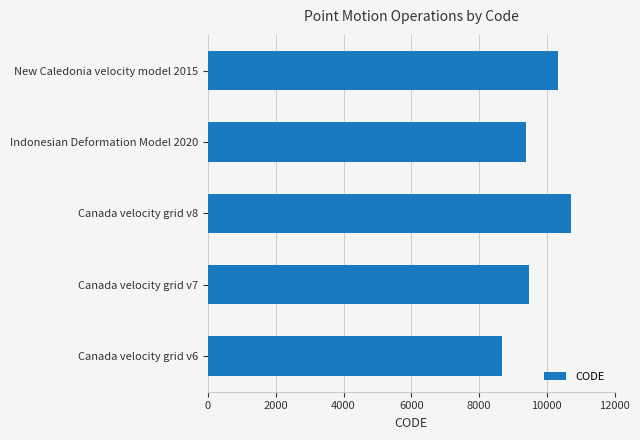

What is the change in value from Canada velocity grid v6 to Canada velocity grid v8?

+2031